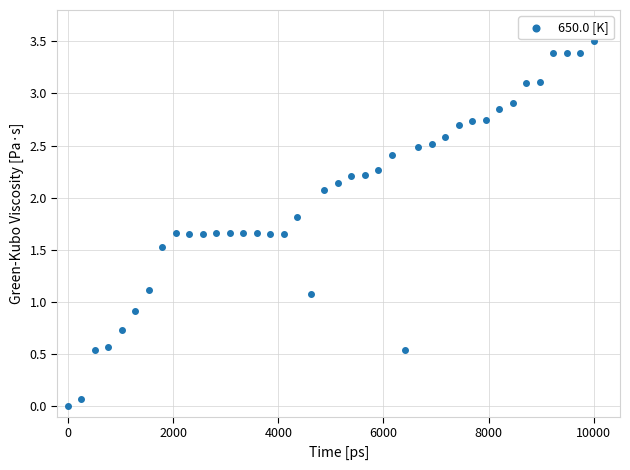

What is the range of Y values (max minus min)?

3.5